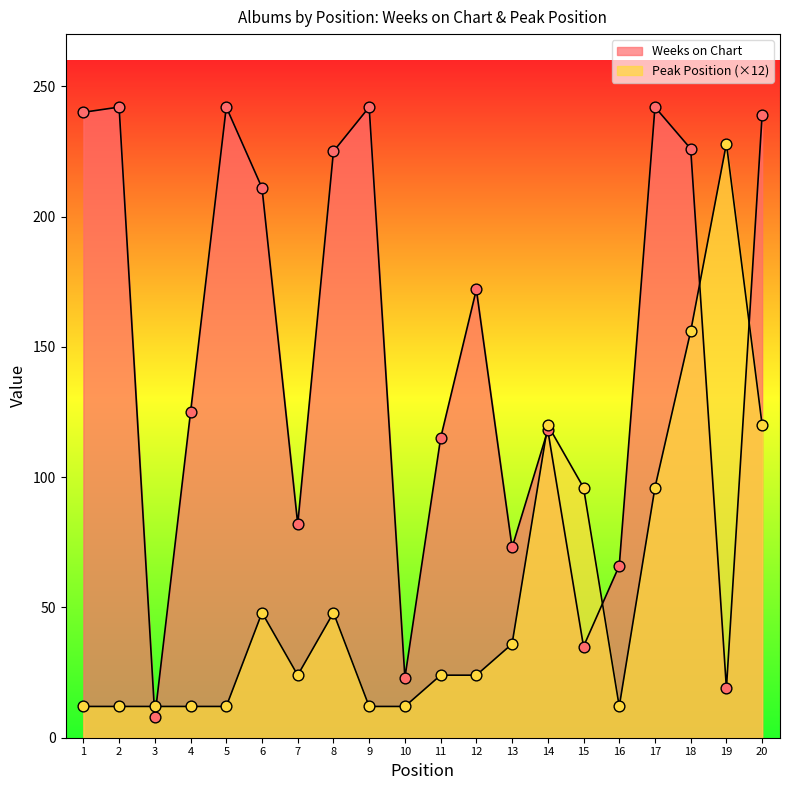

Which series has the largest total across all categories?

Weeks on Chart